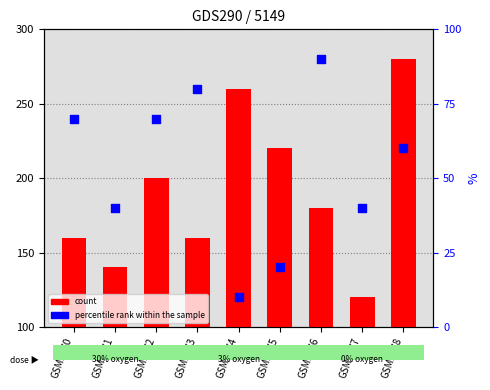

Which series reaches the maximum Y coordinate?

count